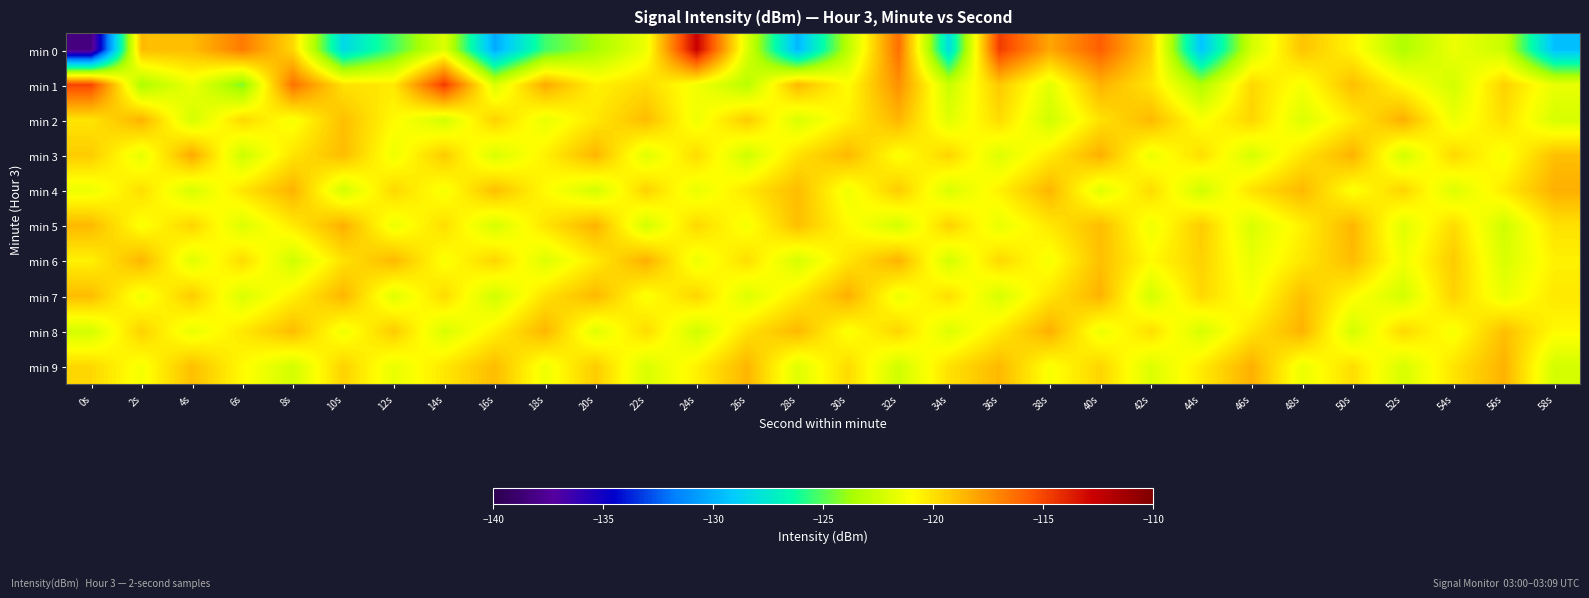

Reading right to left, transcribe all the data shown in this chart.

min 0: 58s=-129.5	56s=-122.6	54s=-121.5	52s=-123.4	50s=-120.6	48s=-119.0	46s=-122.4	44s=-129.3	42s=-119.4	40s=-115.8	38s=-118.1	36s=-114.7	34s=-128.2	32s=-116.3	30s=-123.1	28s=-129.8	26s=-122.0	24s=-112.7	22s=-121.5	20s=-123.6	18s=-125.4	16s=-130.2	14s=-122.0	12s=-125.3	10s=-128.3	8s=-119.7	6s=-116.7	4s=-118.8	2s=-118.8	0s=-138.3
min 1: 58s=-121.6	56s=-119.5	54s=-122.3	52s=-120.8	50s=-118.9	48s=-121.2	46s=-119.7	44s=-123.4	42s=-120.1	40s=-118.5	38s=-121.8	36s=-119.2	34s=-122.6	32s=-117.4	30s=-120.9	28s=-118.7	26s=-123.1	24s=-121.3	22s=-119.8	20s=-120.5	18s=-118.2	16s=-122.1	14s=-114.7	12s=-120.3	10s=-120.0	8s=-116.4	6s=-124.3	4s=-121.5	2s=-123.5	0s=-115.0
min 2: 58s=-122.2	56s=-119.9	54s=-121.5	52s=-118.4	50s=-120.3	48s=-122.0	46s=-119.6	44s=-121.1	42s=-118.7	40s=-120.0	38s=-122.4	36s=-119.8	34s=-121.9	32s=-118.6	30s=-120.5	28s=-122.1	26s=-119.3	24s=-121.4	22s=-118.8	20s=-120.2	18s=-121.6	16s=-119.5	14s=-122.3	12s=-120.8	10s=-118.9	8s=-121.2	6s=-119.7	4s=-122.3	2s=-118.5	0s=-120.1
min 3: 58s=-118.9	56s=-121.2	54s=-119.7	52s=-122.3	50s=-118.5	48s=-120.1	46s=-122.2	44s=-119.9	42s=-121.5	40s=-118.4	38s=-120.3	36s=-122.0	34s=-119.6	32s=-121.1	30s=-118.7	28s=-120.0	26s=-122.4	24s=-119.8	22s=-121.9	20s=-118.6	18s=-120.5	16s=-122.1	14s=-119.3	12s=-121.4	10s=-118.8	8s=-120.1	6s=-122.5	4s=-118.2	2s=-121.7	0s=-119.3
min 4: 58s=-118.4	56s=-120.3	54s=-122.0	52s=-119.6	50s=-121.1	48s=-118.7	46s=-120.0	44s=-122.4	42s=-119.8	40s=-121.9	38s=-118.6	36s=-120.5	34s=-122.1	32s=-119.3	30s=-121.4	28s=-118.8	26s=-120.2	24s=-121.6	22s=-119.5	20s=-122.3	18s=-120.8	16s=-118.9	14s=-121.2	12s=-119.7	10s=-122.3	8s=-118.5	6s=-120.1	4s=-122.2	2s=-119.9	0s=-121.5
min 5: 58s=-120.0	56s=-122.4	54s=-119.8	52s=-121.9	50s=-118.6	48s=-120.5	46s=-122.1	44s=-119.3	42s=-121.4	40s=-118.8	38s=-120.2	36s=-121.6	34s=-119.5	32s=-122.3	30s=-120.8	28s=-118.9	26s=-121.2	24s=-119.7	22s=-122.3	20s=-118.5	18s=-120.1	16s=-122.2	14s=-119.9	12s=-121.5	10s=-118.4	8s=-120.3	6s=-122.0	4s=-119.6	2s=-121.1	0s=-118.7
min 6: 58s=-120.5	56s=-122.1	54s=-119.3	52s=-121.4	50s=-118.8	48s=-120.2	46s=-121.6	44s=-119.5	42s=-120.8	40s=-118.9	38s=-121.2	36s=-119.7	34s=-122.3	32s=-118.5	30s=-120.1	28s=-122.2	26s=-119.9	24s=-121.5	22s=-118.4	20s=-120.3	18s=-122.0	16s=-119.6	14s=-121.1	12s=-118.7	10s=-120.0	8s=-122.4	6s=-119.8	4s=-121.9	2s=-118.6	0s=-120.5
min 7: 58s=-120.2	56s=-121.6	54s=-119.5	52s=-122.3	50s=-120.8	48s=-118.9	46s=-121.2	44s=-119.7	42s=-122.3	40s=-118.5	38s=-120.1	36s=-122.2	34s=-119.9	32s=-121.5	30s=-118.4	28s=-120.3	26s=-122.0	24s=-119.6	22s=-121.1	20s=-118.7	18s=-120.0	16s=-122.4	14s=-119.8	12s=-121.9	10s=-118.6	8s=-120.5	6s=-122.1	4s=-119.3	2s=-121.4	0s=-118.8
min 8: 58s=-120.8	56s=-118.9	54s=-121.2	52s=-119.7	50s=-122.3	48s=-118.5	46s=-120.1	44s=-122.2	42s=-119.9	40s=-121.5	38s=-118.4	36s=-120.3	34s=-122.0	32s=-119.6	30s=-121.1	28s=-118.7	26s=-120.0	24s=-122.4	22s=-119.8	20s=-121.9	18s=-118.6	16s=-120.5	14s=-122.1	12s=-119.3	10s=-121.4	8s=-118.8	6s=-120.2	4s=-121.6	2s=-119.5	0s=-122.3
min 9: 58s=-122.3	56s=-118.5	54s=-120.1	52s=-122.2	50s=-119.9	48s=-121.5	46s=-118.4	44s=-120.3	42s=-122.0	40s=-119.6	38s=-121.1	36s=-118.7	34s=-120.0	32s=-122.4	30s=-119.8	28s=-121.9	26s=-118.6	24s=-120.5	22s=-122.1	20s=-119.3	18s=-121.4	16s=-118.8	14s=-120.2	12s=-121.6	10s=-119.5	8s=-122.3	6s=-120.8	4s=-118.9	2s=-121.2	0s=-119.7